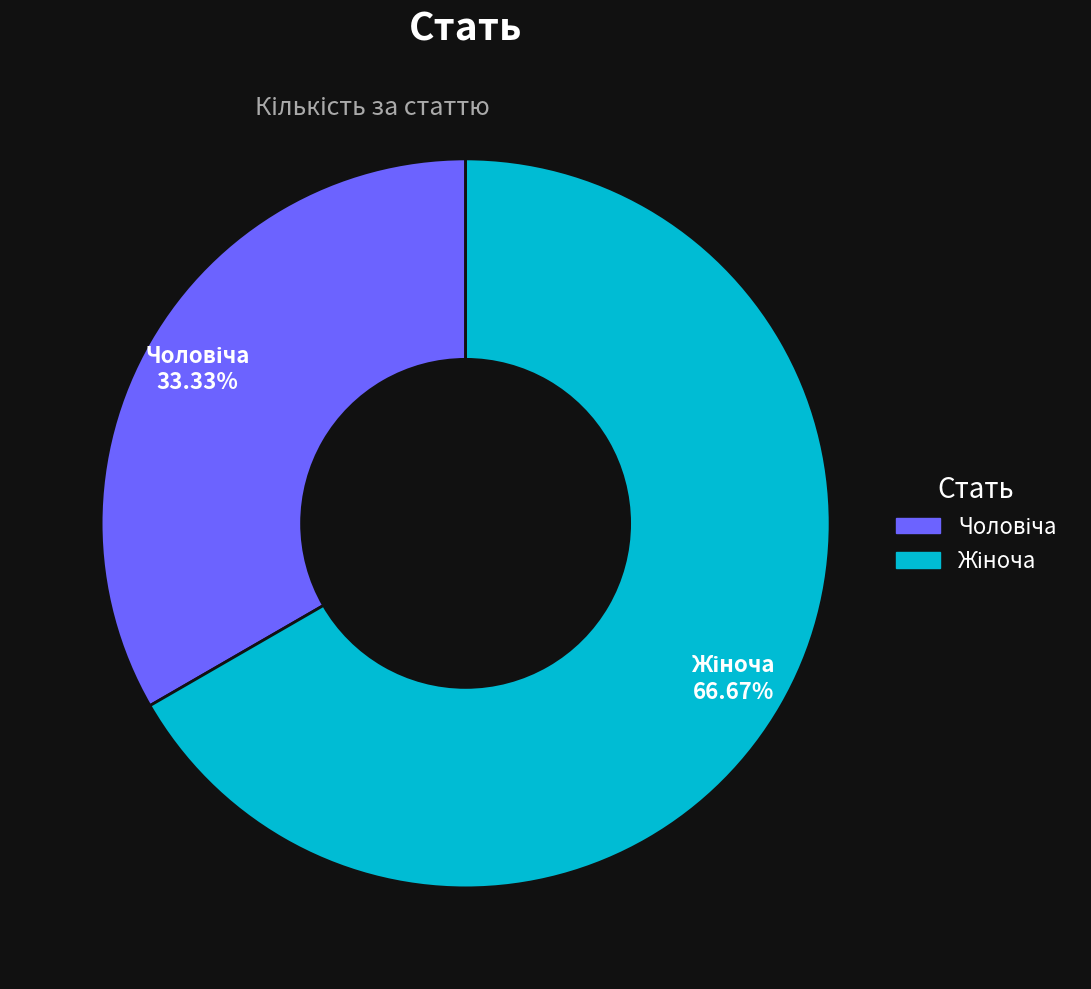

Is there any slice that represents more than half of the pie?

Yes